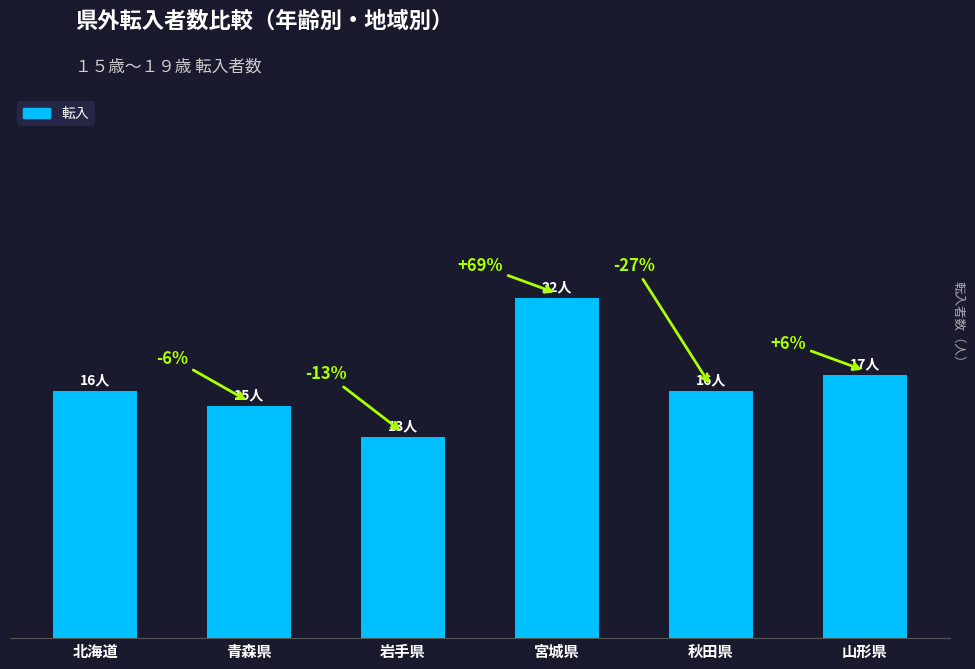

Count the values in the range 15 to 17.

4